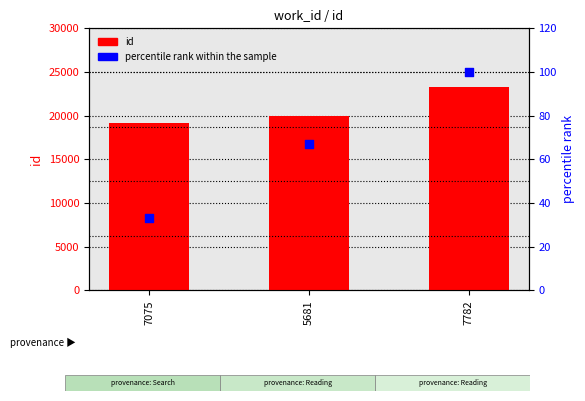

Is the value of id at 7075 greater than the value of percentile rank within the sample at 7782?

Yes